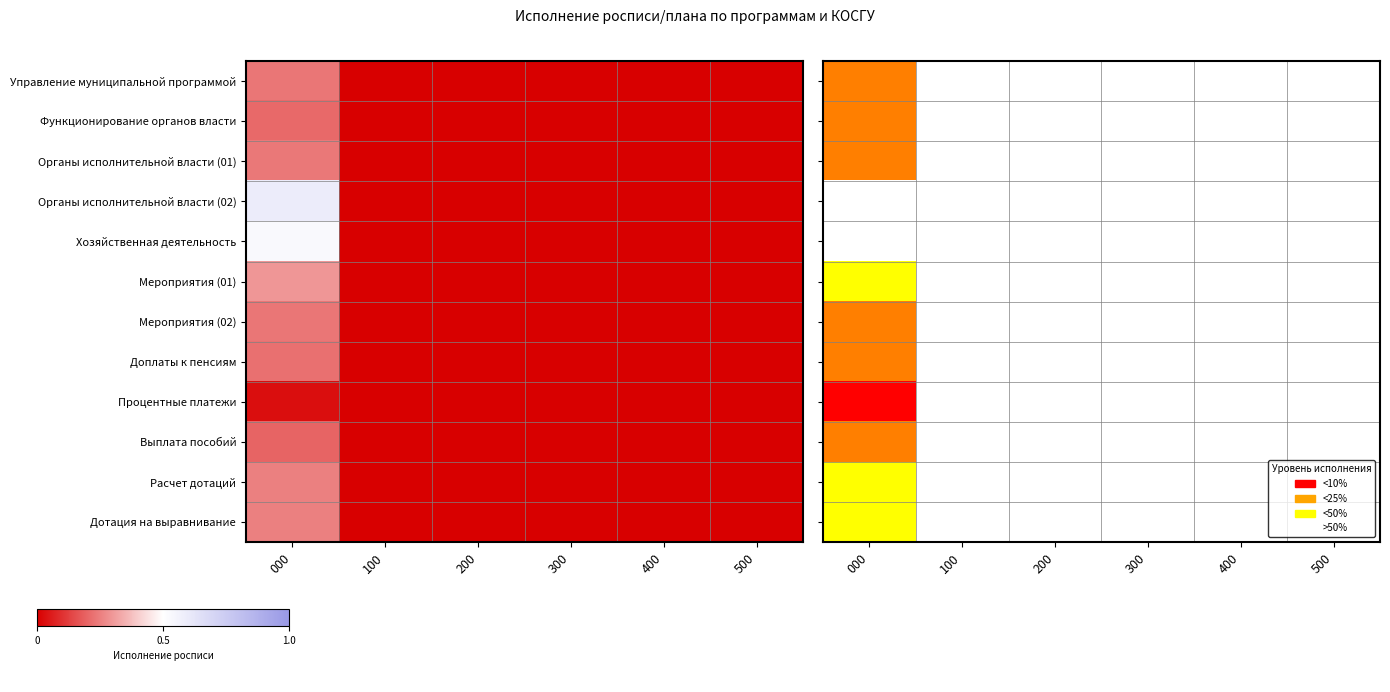

Which series has the largest total across all categories?

Органы исполнительной власти (02)